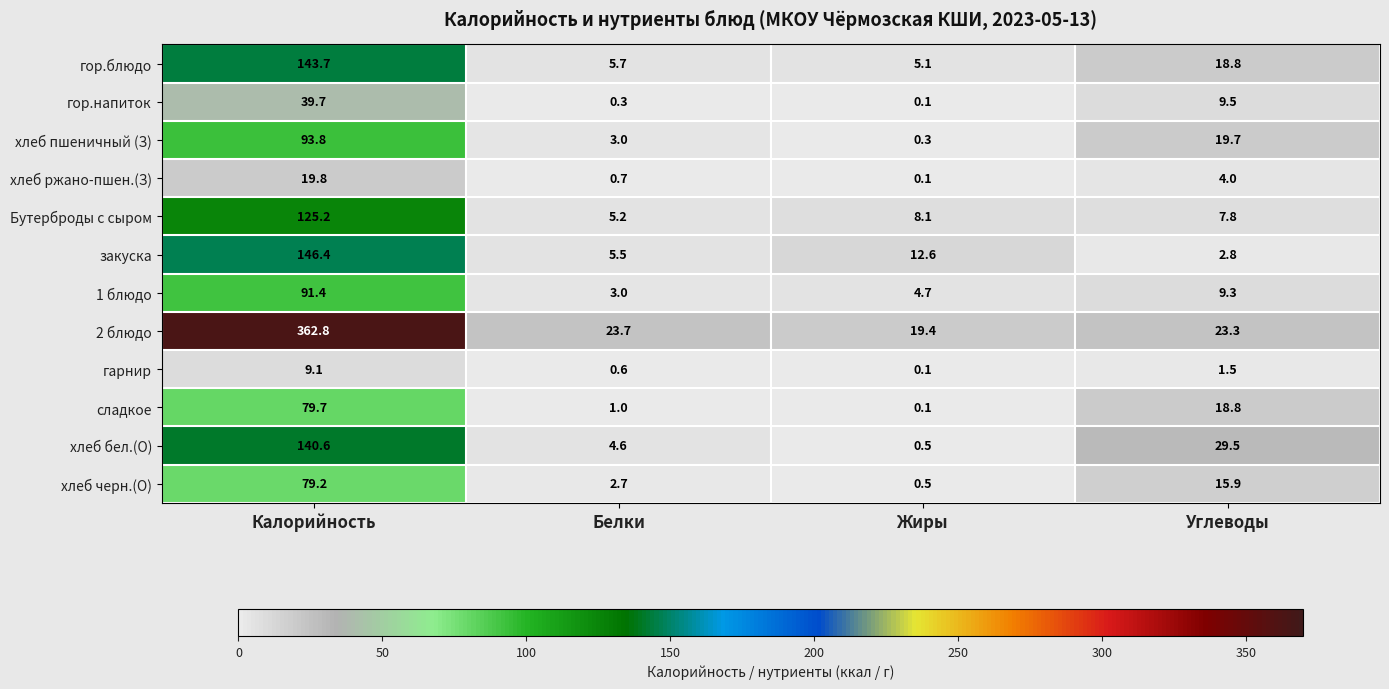

True or false: гор.блюдо has a value of 5.7 at Белки.

True